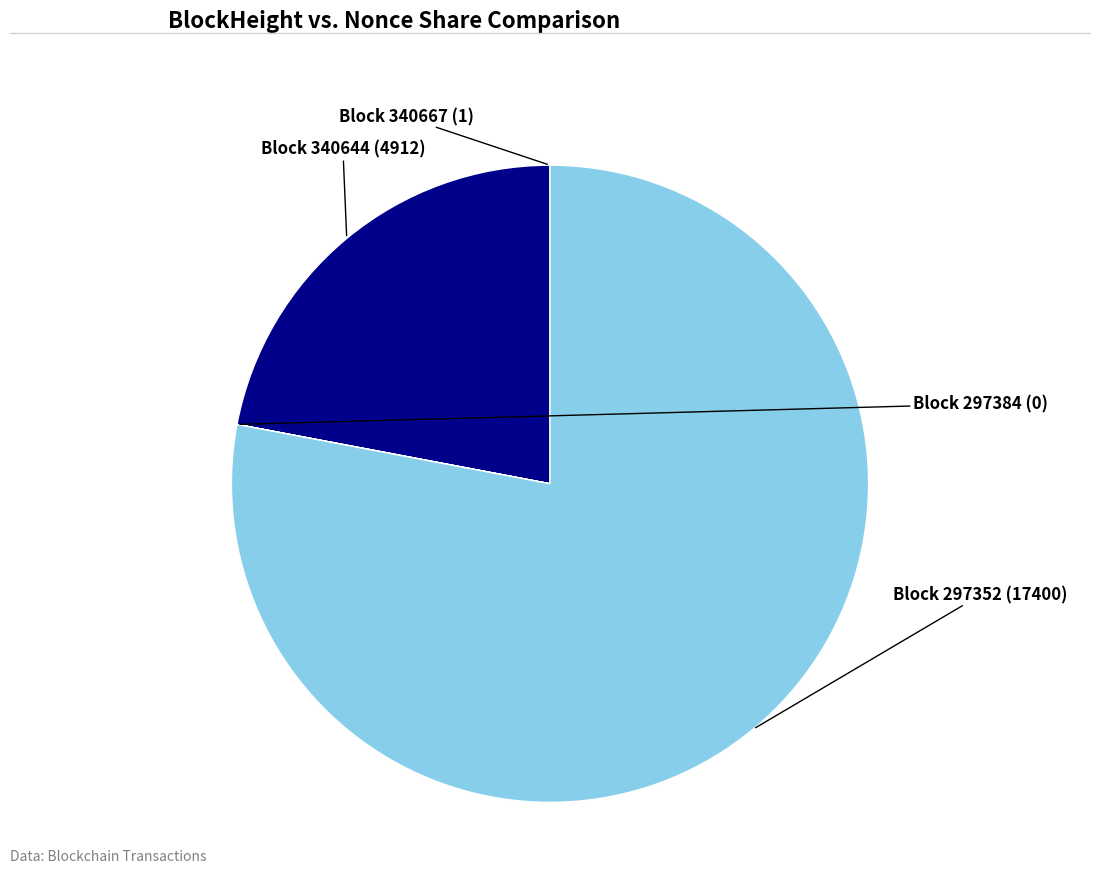

Which slice represents more than half of the pie?

Block 297352